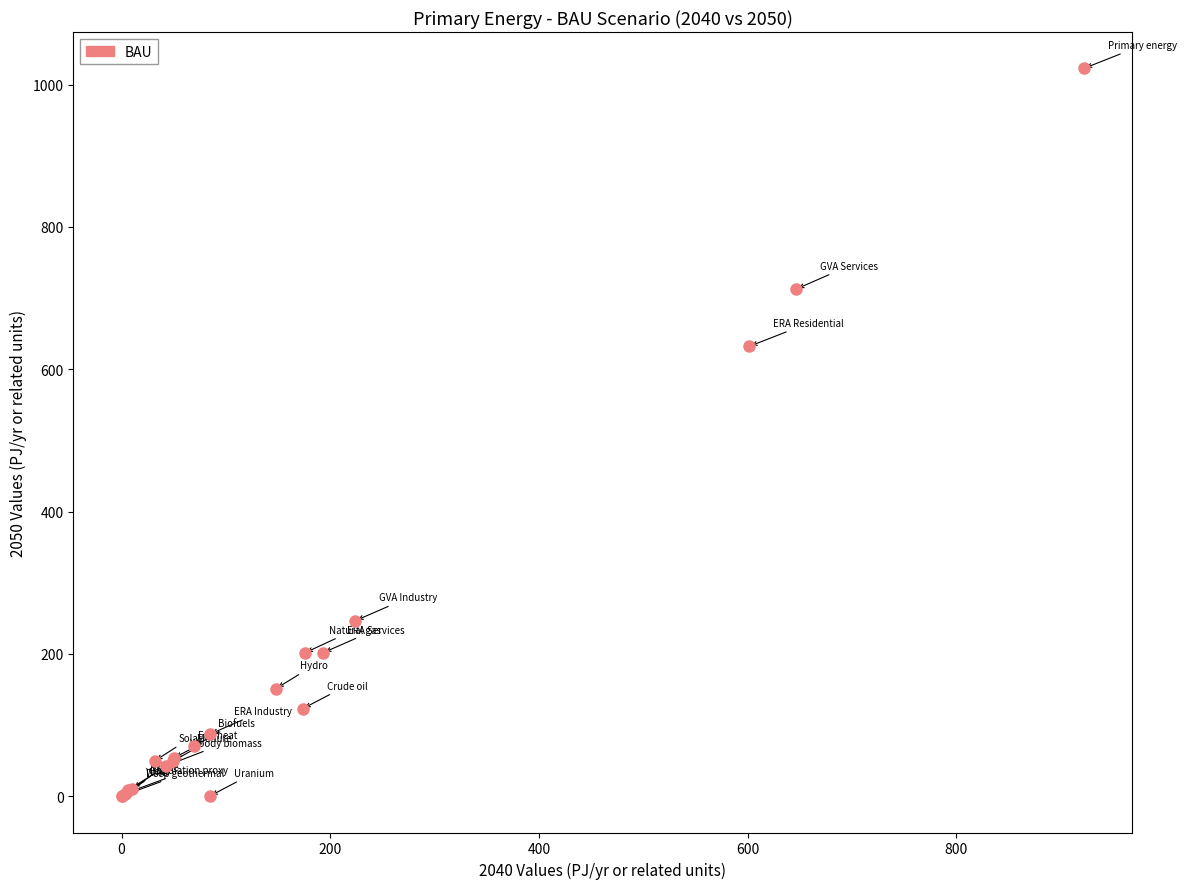

What Y value in the scatter plot is closest to 511?

632.2